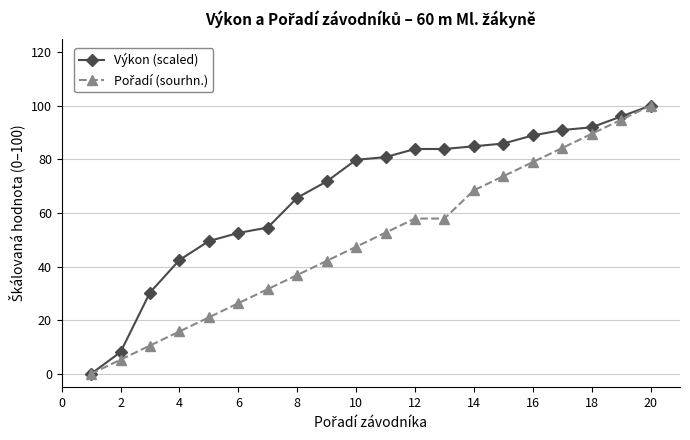

What is the maximum value for Výkon (scaled)?

100.0